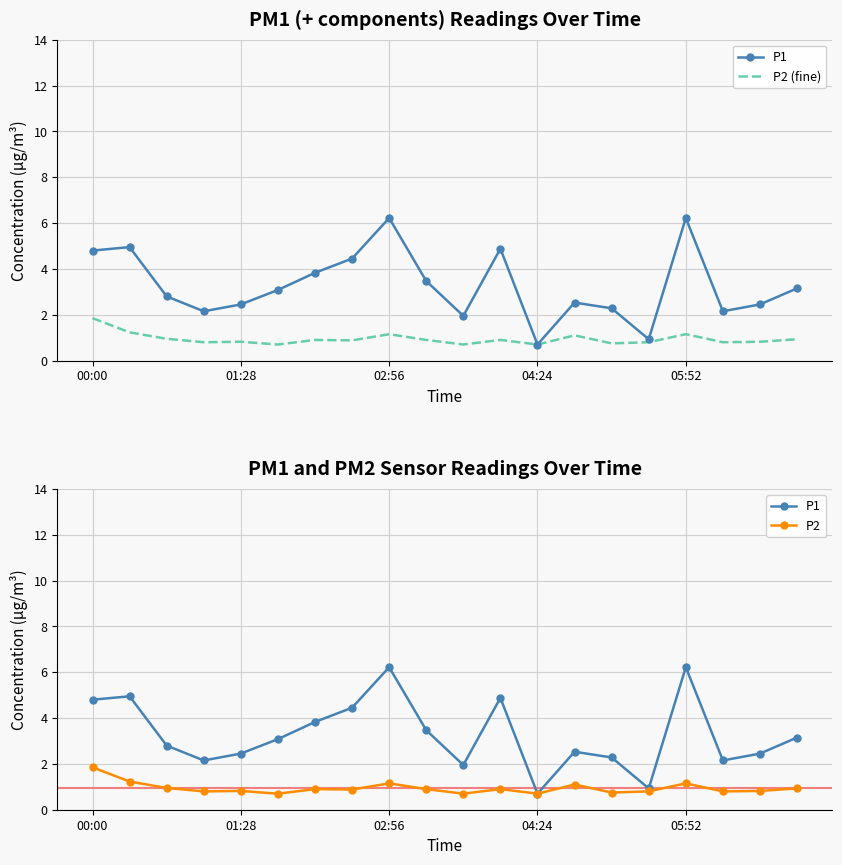

Is the value of P2 at 10 greater than the value of P2 (fine) at 12?

No